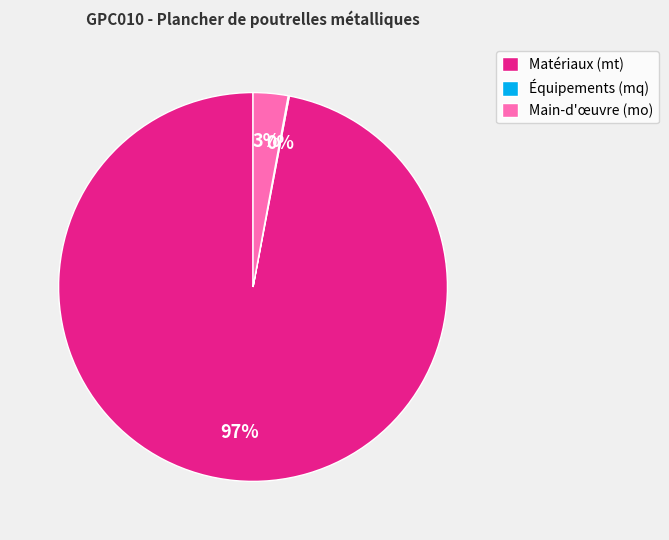

Do Main-d'œuvre (mo) and Matériaux (mt) together represent more than half of the pie?

Yes